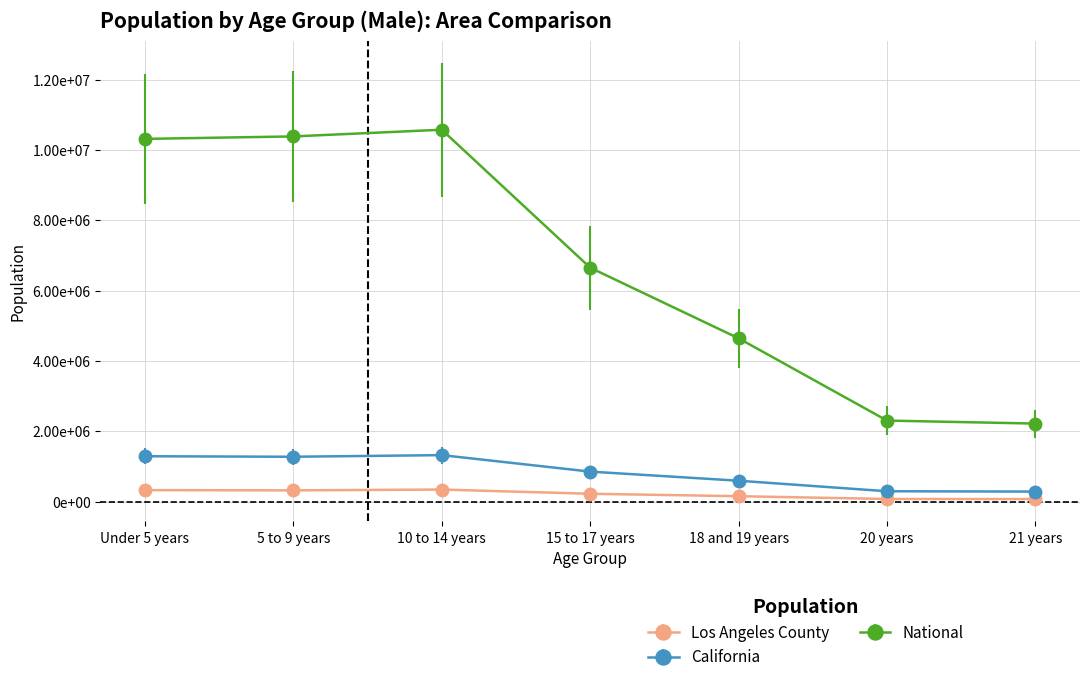

At which label does National reach its peak?

10 to 14 years